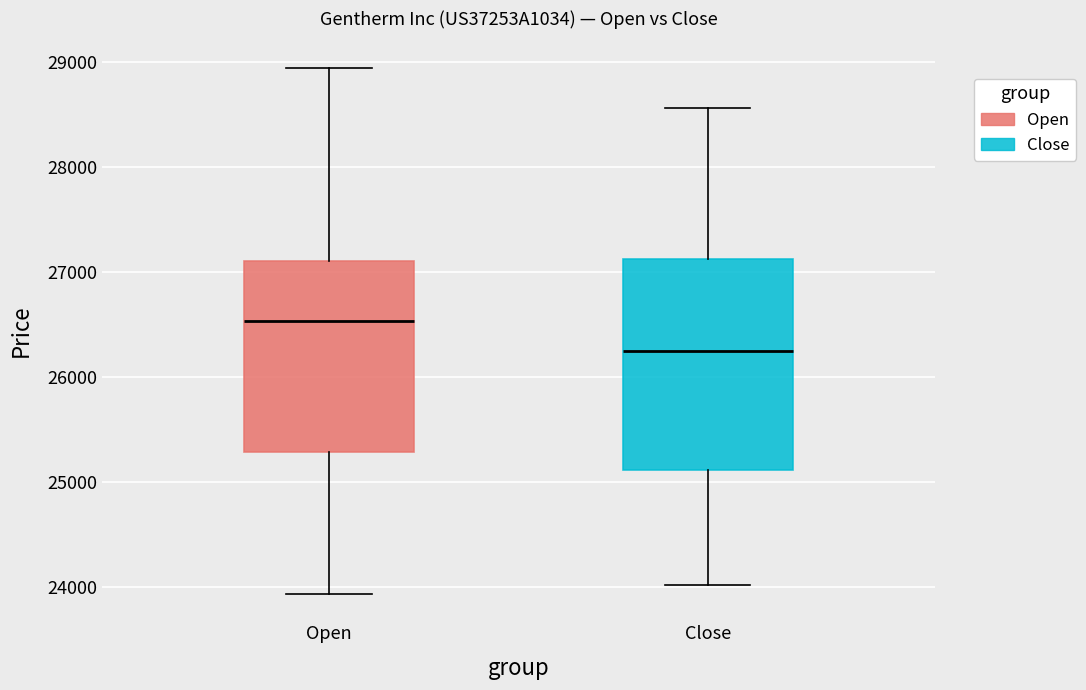

Which box has the highest median line?

Open